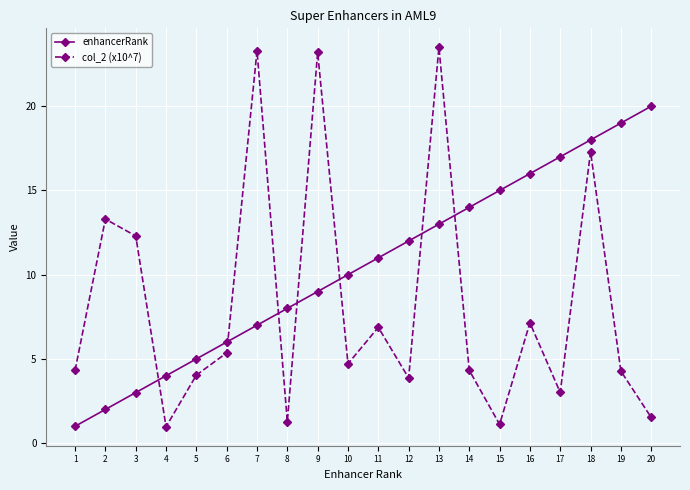

True or false: col_2 (x10^7) has a value of 4.4 at 17.

False